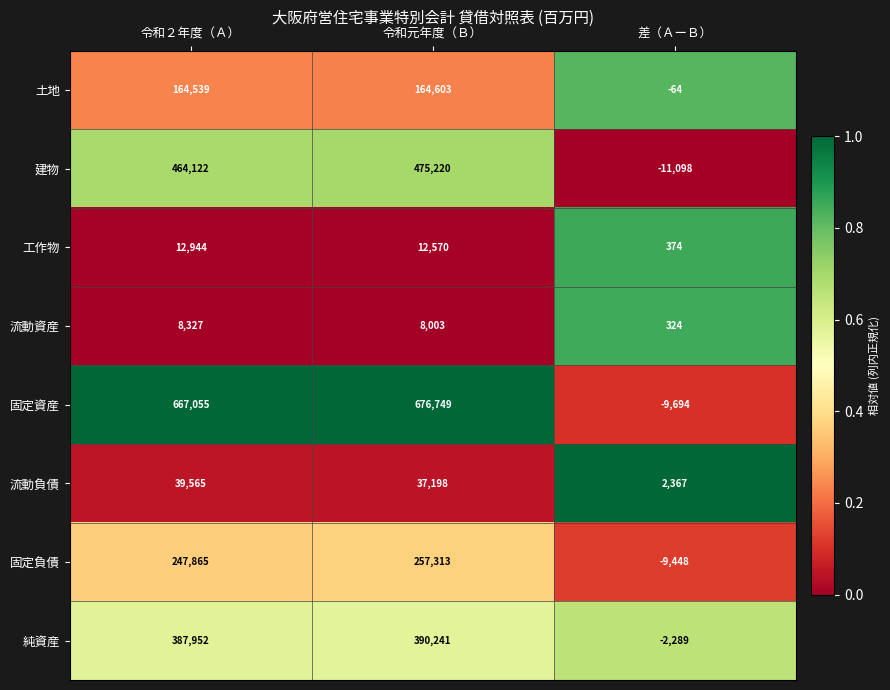

What value does the 固定負債 series have at 差（ＡーＢ）, to the nearest 50?

-9450